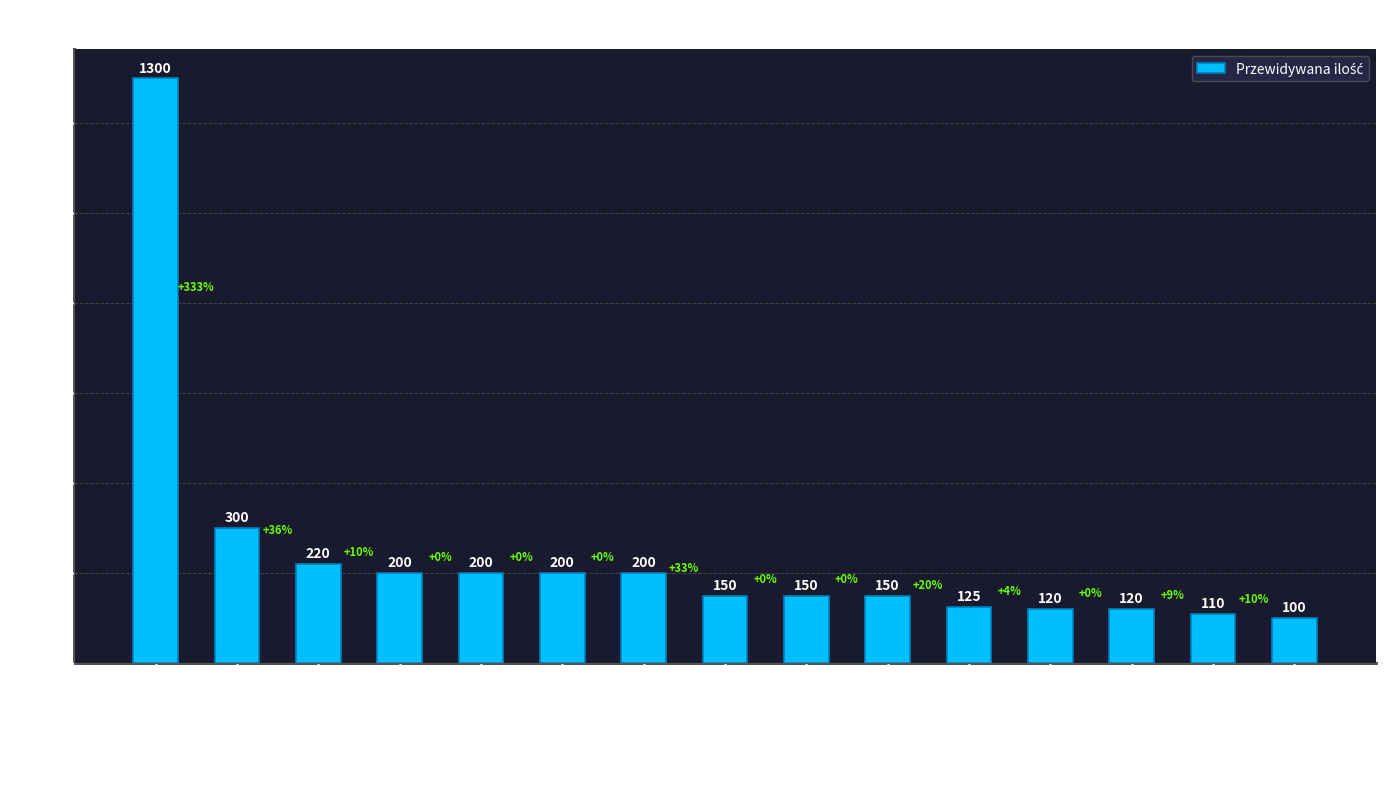

Reading left to right, list all the values displayed in this chart.

1300	300	220	200	200	200	200	150	150	150	125	120	120	110	100